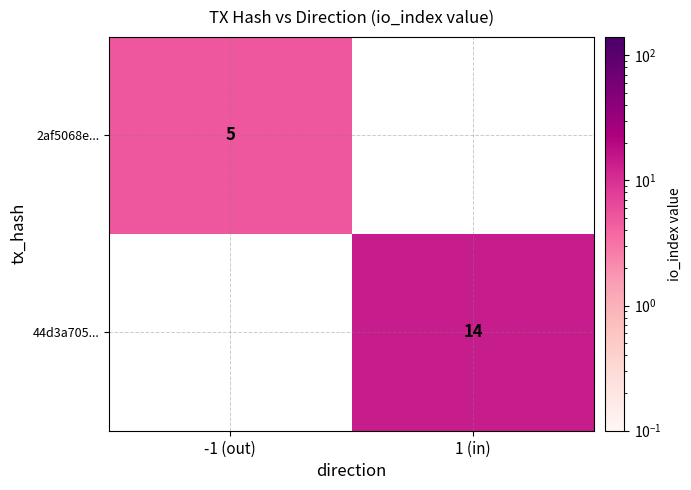

True or false: 44d3a705... has a value of 7 at 1 (in).

False